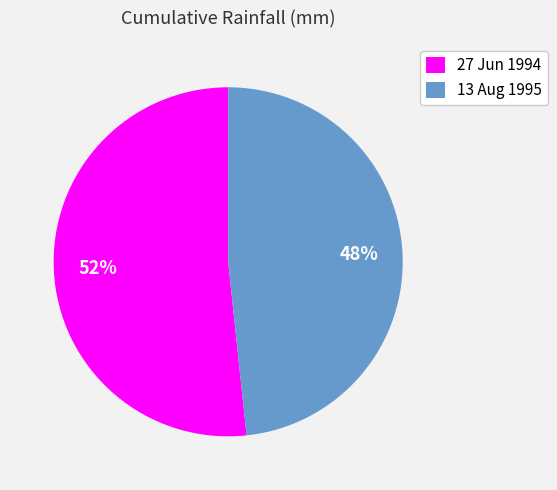

Which has a higher value, 27 Jun 1994 or 13 Aug 1995?

27 Jun 1994